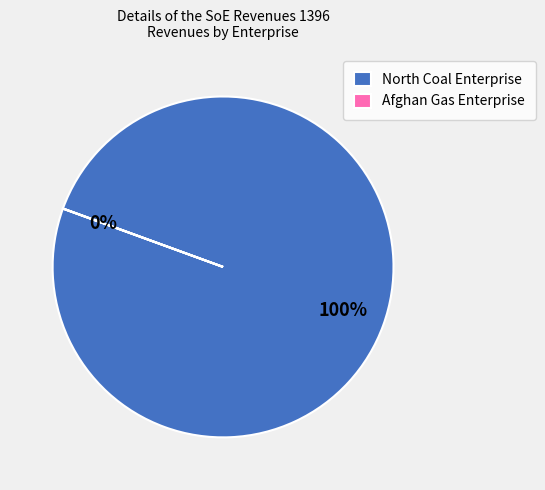

True or false: North Coal Enterprise accounts for 100% of the total.

True